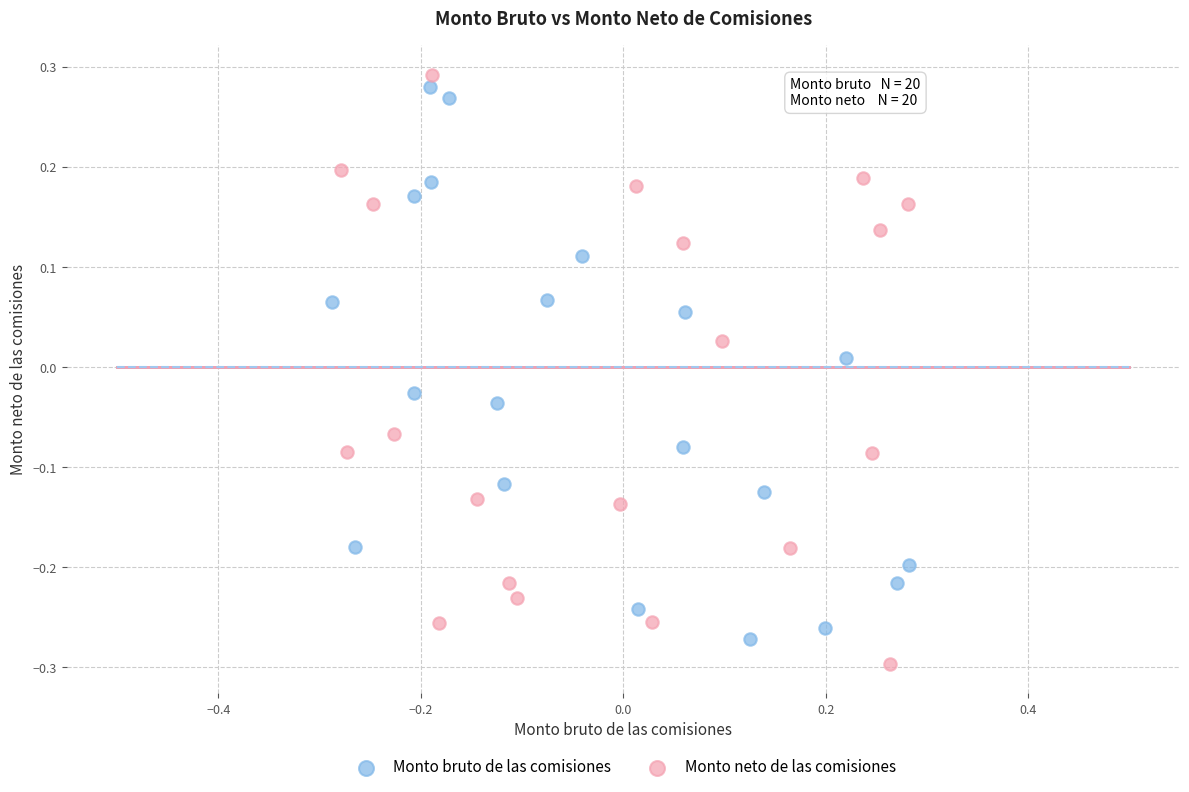

What are all the series names shown in the legend?

Monto bruto de las comisiones, Monto neto de las comisiones